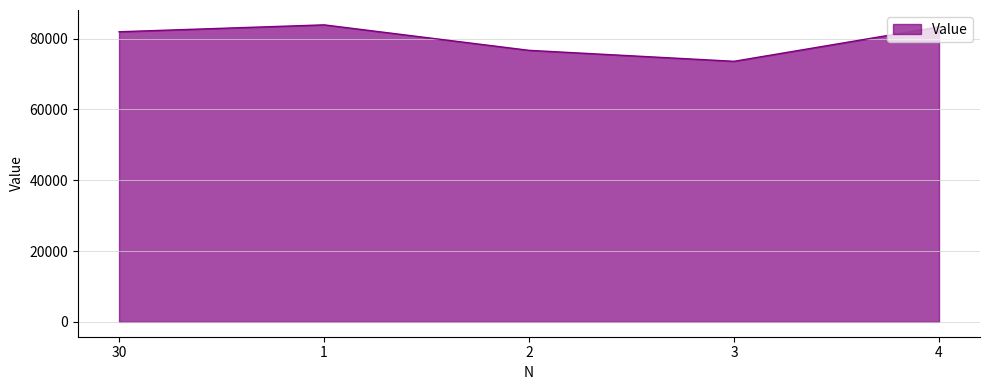

True or false: the data shows 131574 at 3.

False